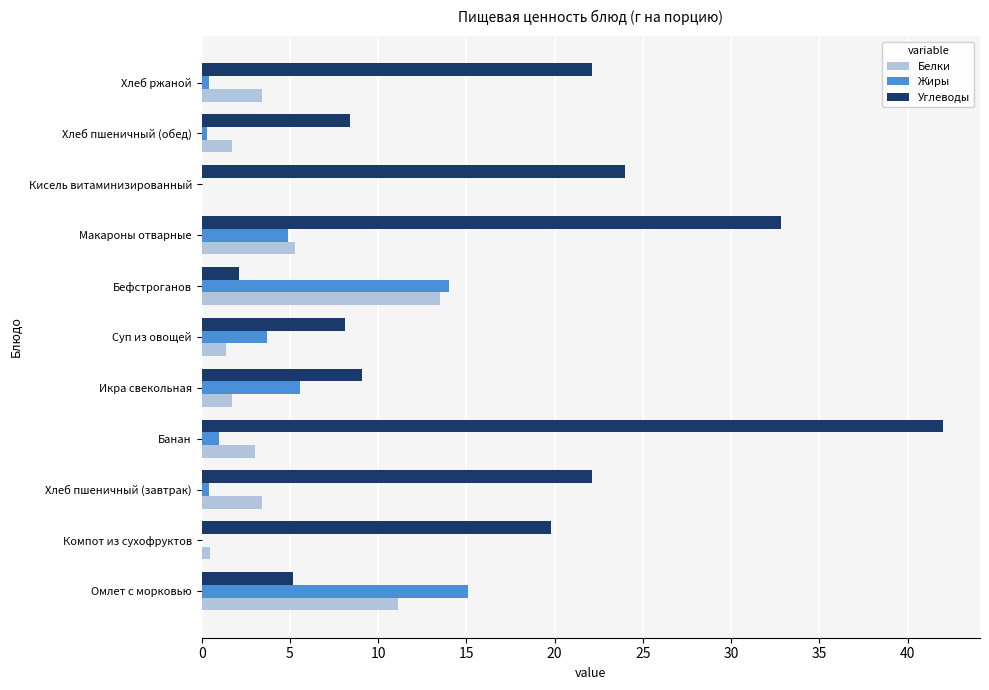

What is the maximum value shown in the chart?

42.0